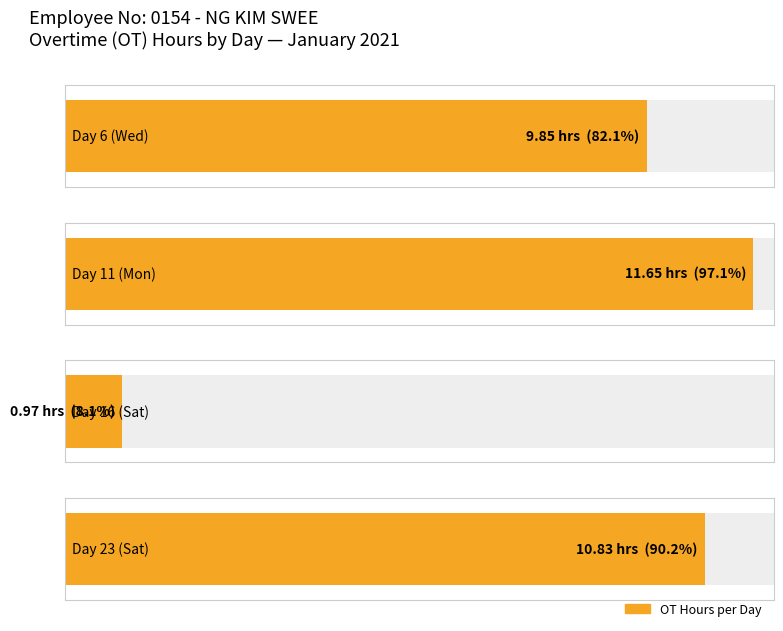

What is the difference between the second highest and minimum values?

9.9